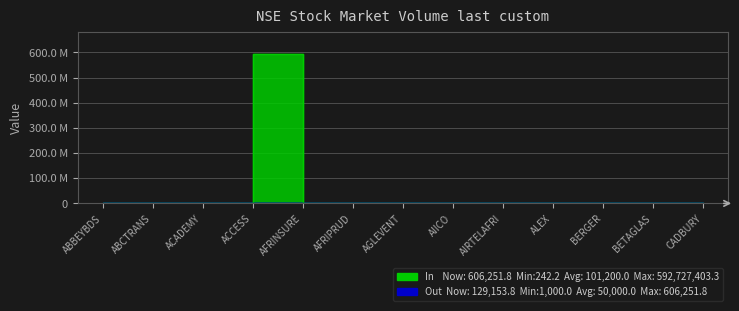

Between BETAGLAS and CADBURY, which series saw the biggest shift?

In